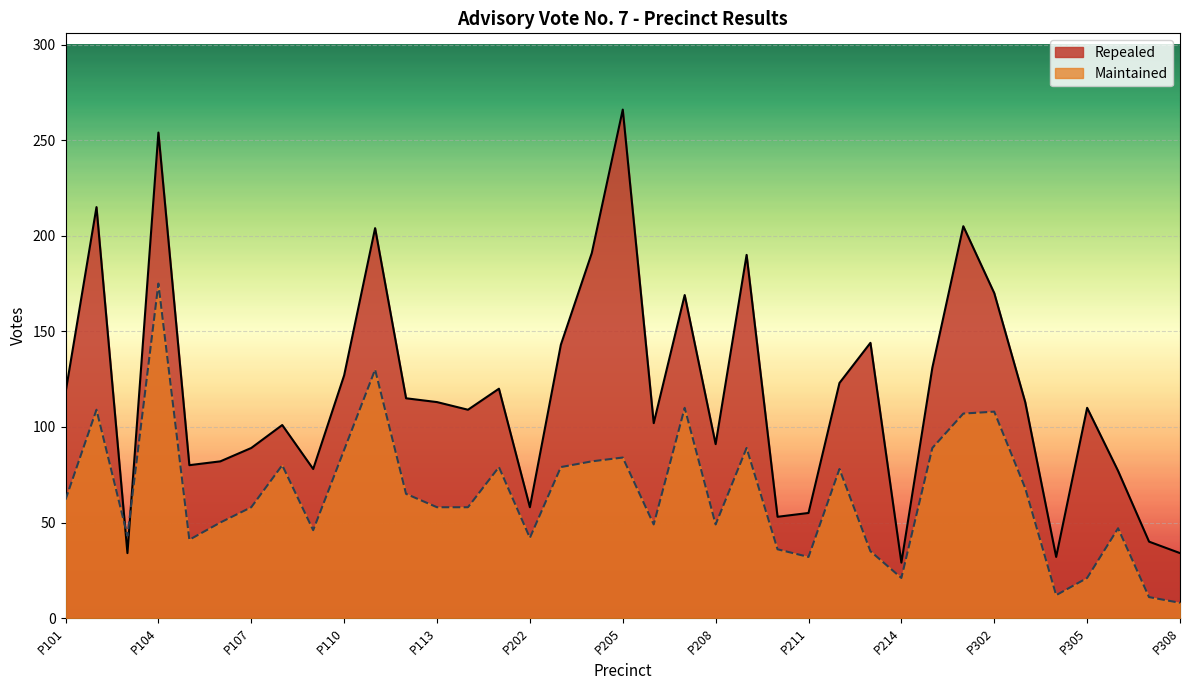

What are all the series names shown in the legend?

Repealed, Maintained